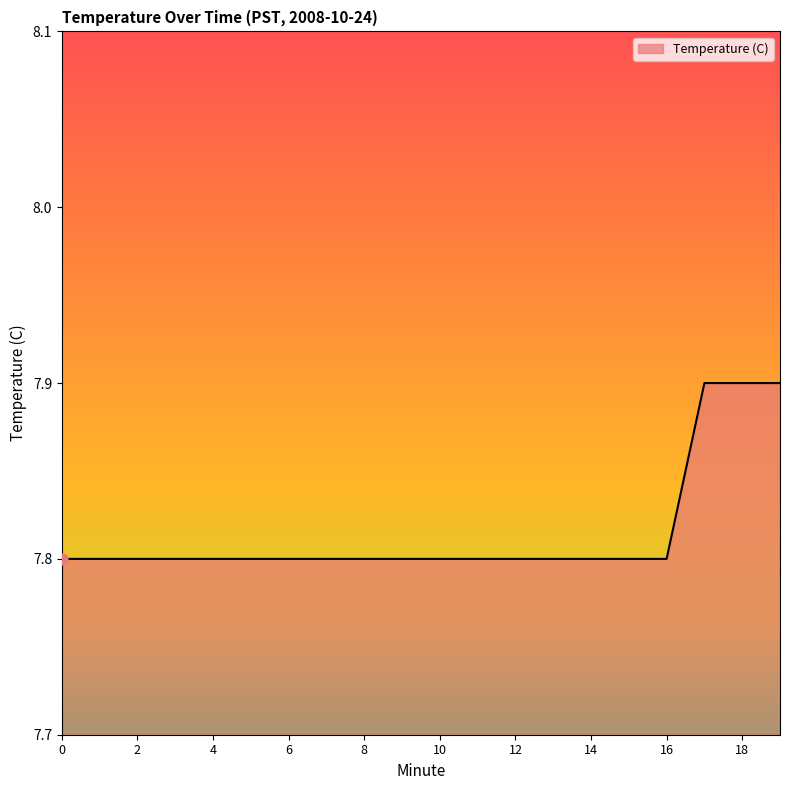

What is the minimum value shown in the chart?

7.8